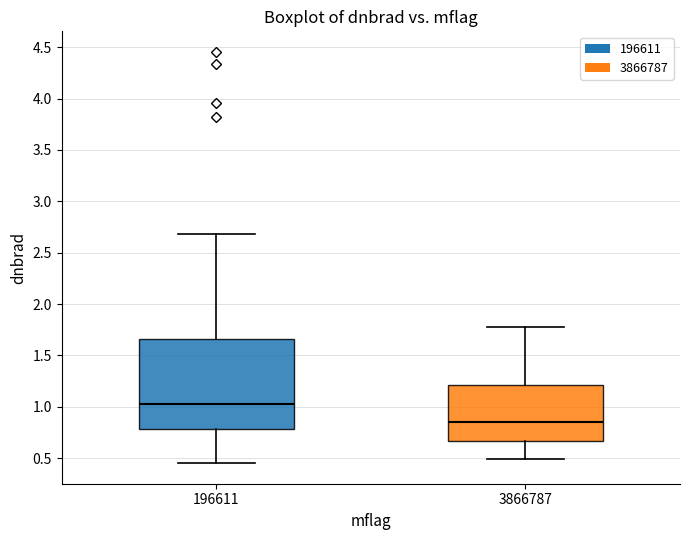

Where is the upper edge of the box at x = 3866787 on the y-axis? The values are not printed on the chart, so give them approximately, as read against the axis.

1.20